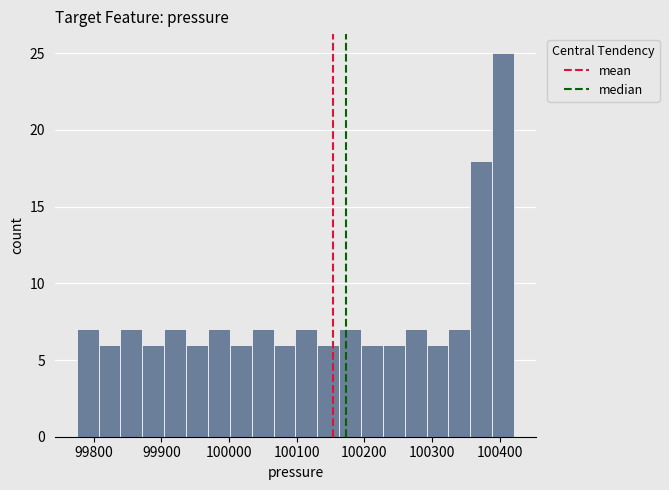

Around what value on the x-axis is the tallest bar? Give the approximate position of its centre, as read against the axis.

100410